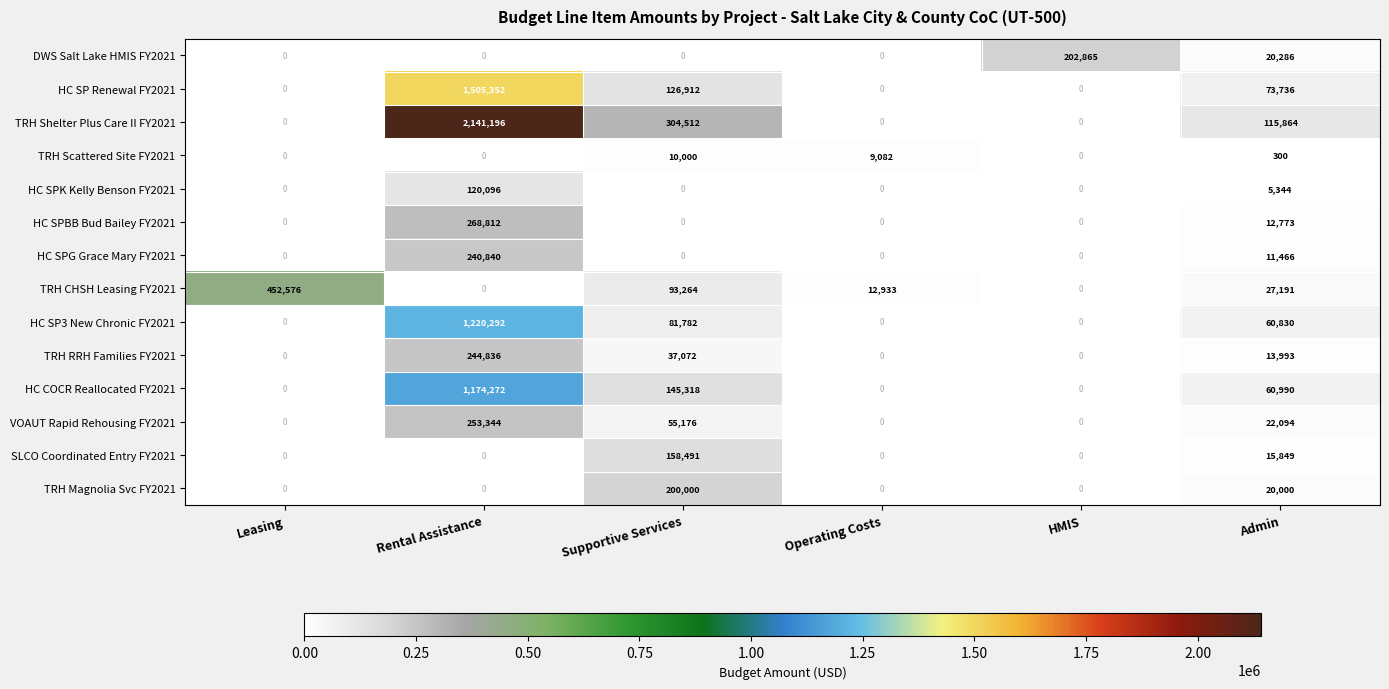

Which series has the largest total across all categories?

TRH Shelter Plus Care II FY2021